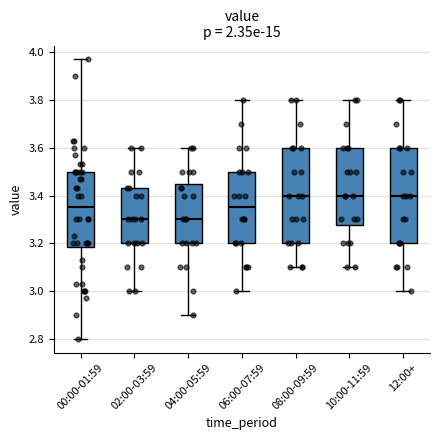

Where is the upper edge of the box for 02:00-03:59 on the y-axis? The values are not printed on the chart, so give them approximately, as read against the axis.

3.44